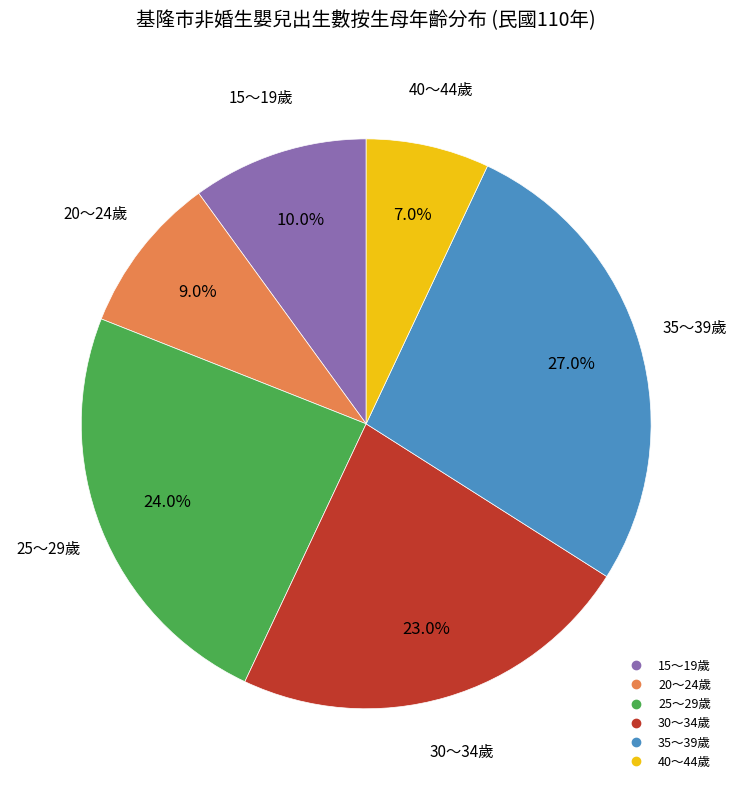

What is the total percentage of 30～34歲 and 35～39歲?

50.0%